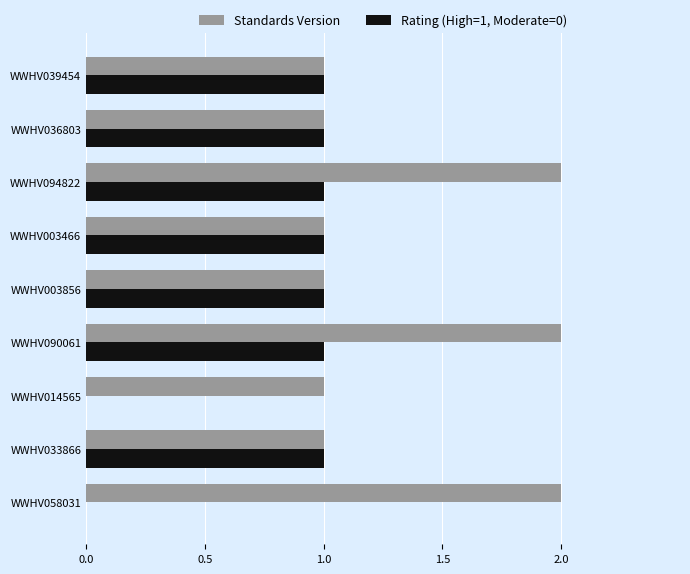

Which series changed the most between WWHV039454 and WWHV090061?

Standards Version